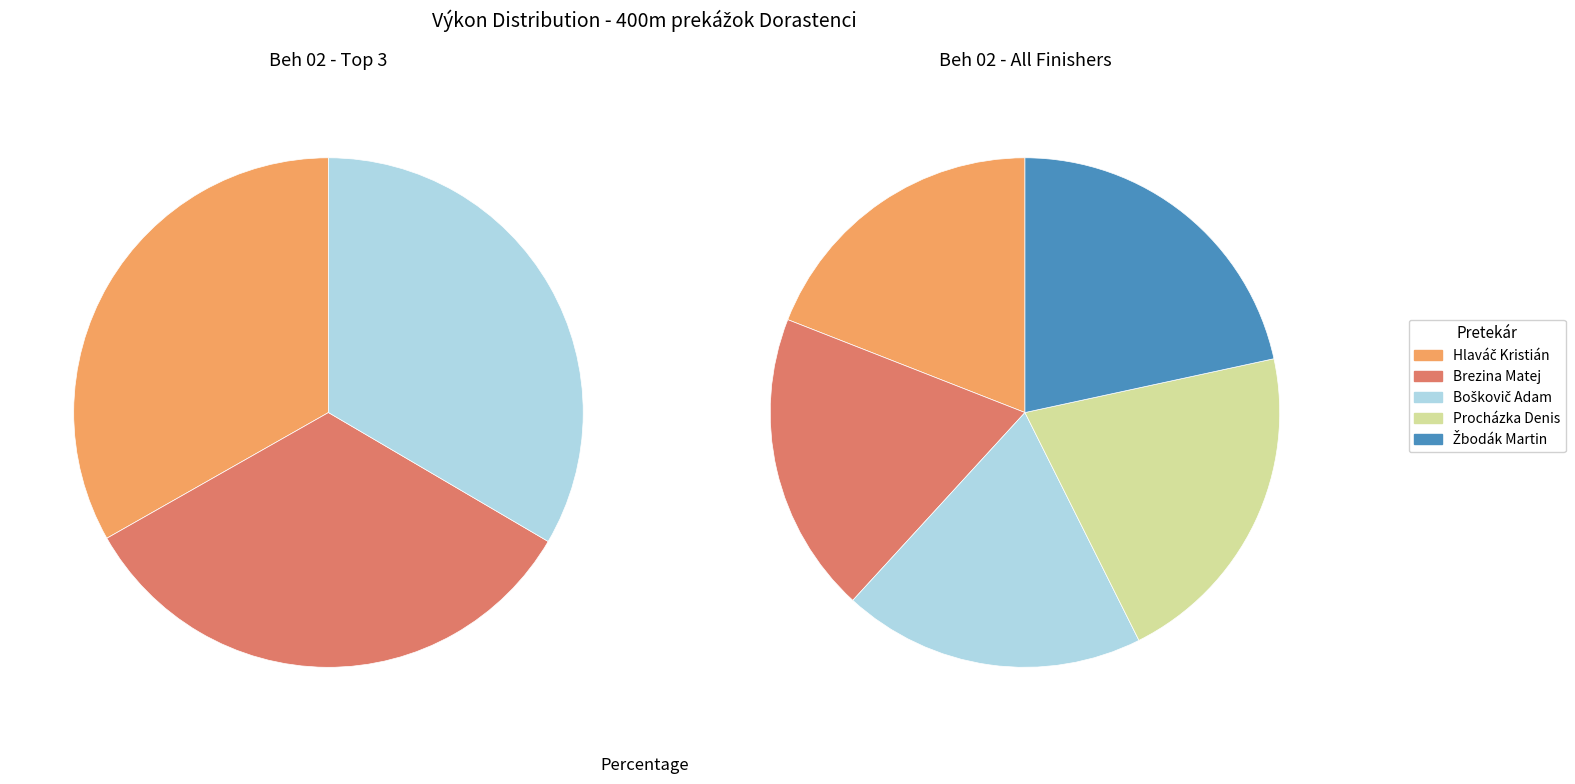

To the nearest percent, what is the difference between the largest and smallest slice percentages?

3%